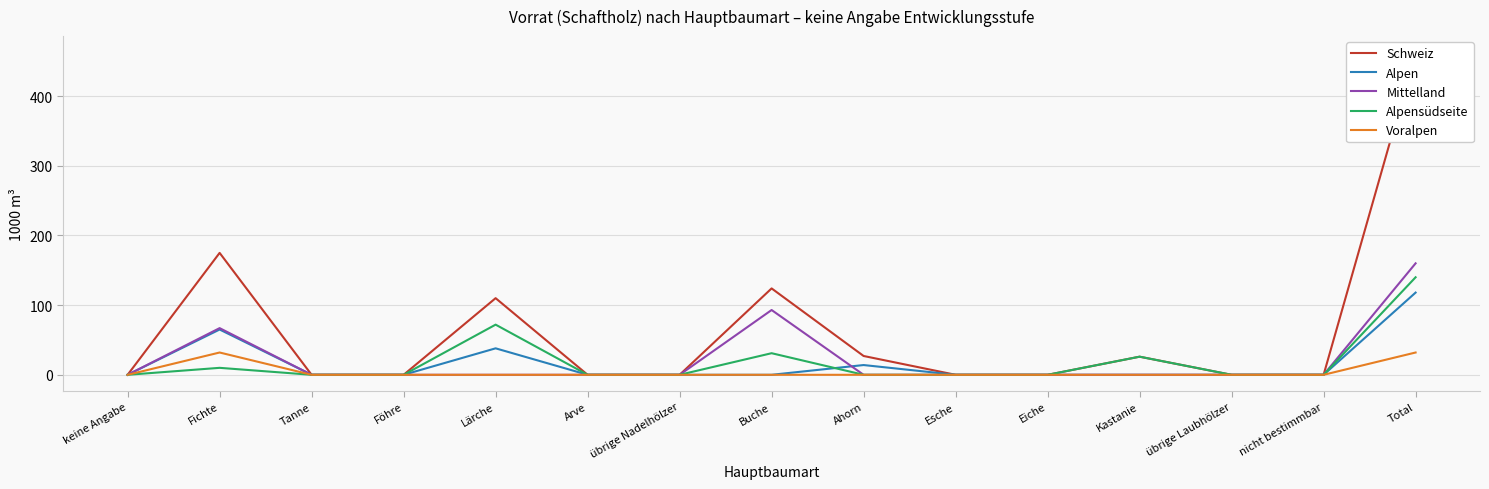

Which series has the widest spread of values?

Schweiz